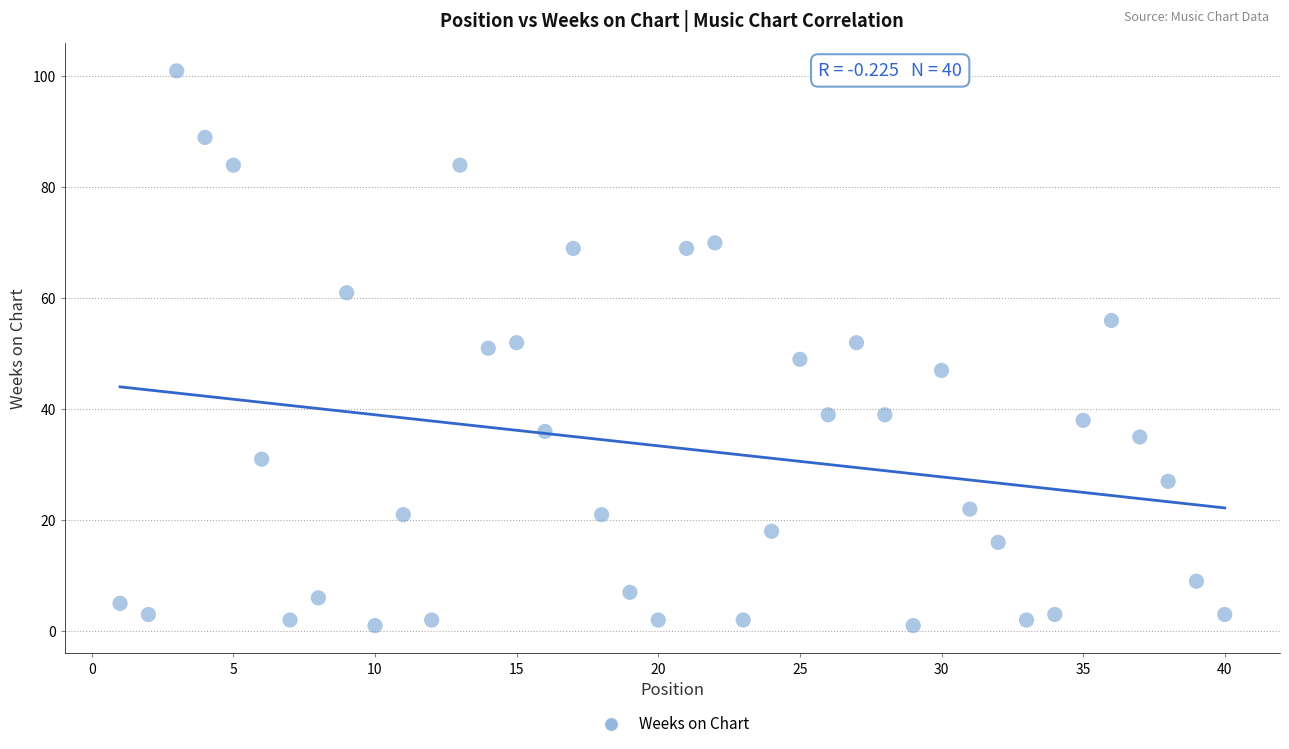

What is the range of Y values (max minus min)?

100